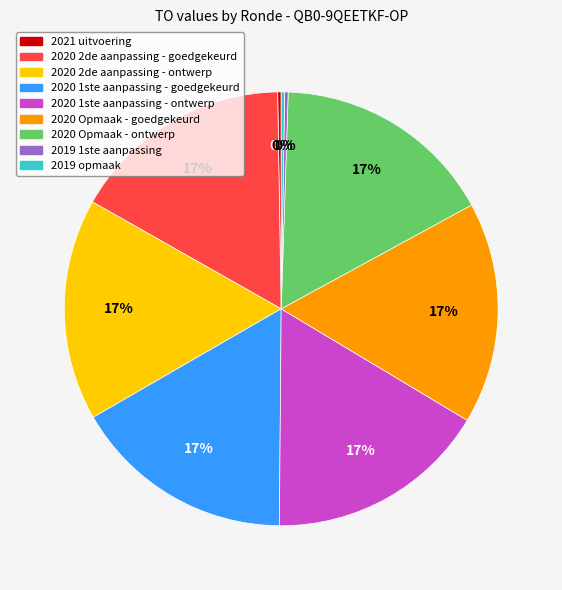

Is there a majority slice in this chart?

No